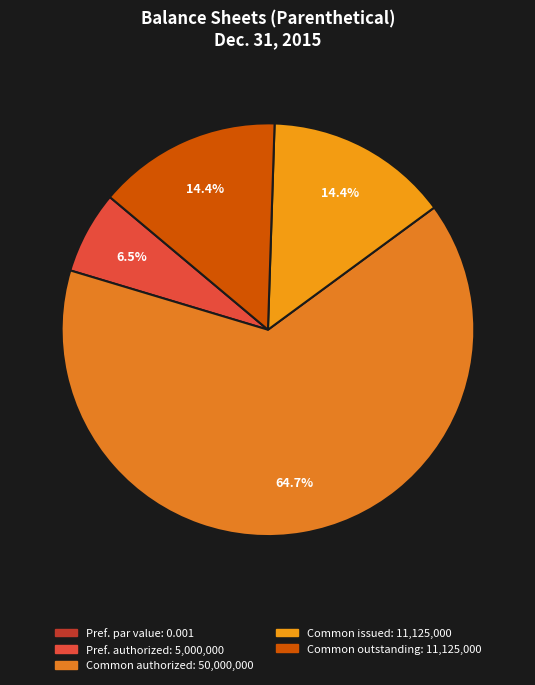

Rank the categories by value from lowest to highest.

Preferred stock, par value, Preferred stock, shares authorized, Common stock, shares issued, Common stock, shares outstanding, Common stock, shares authorized